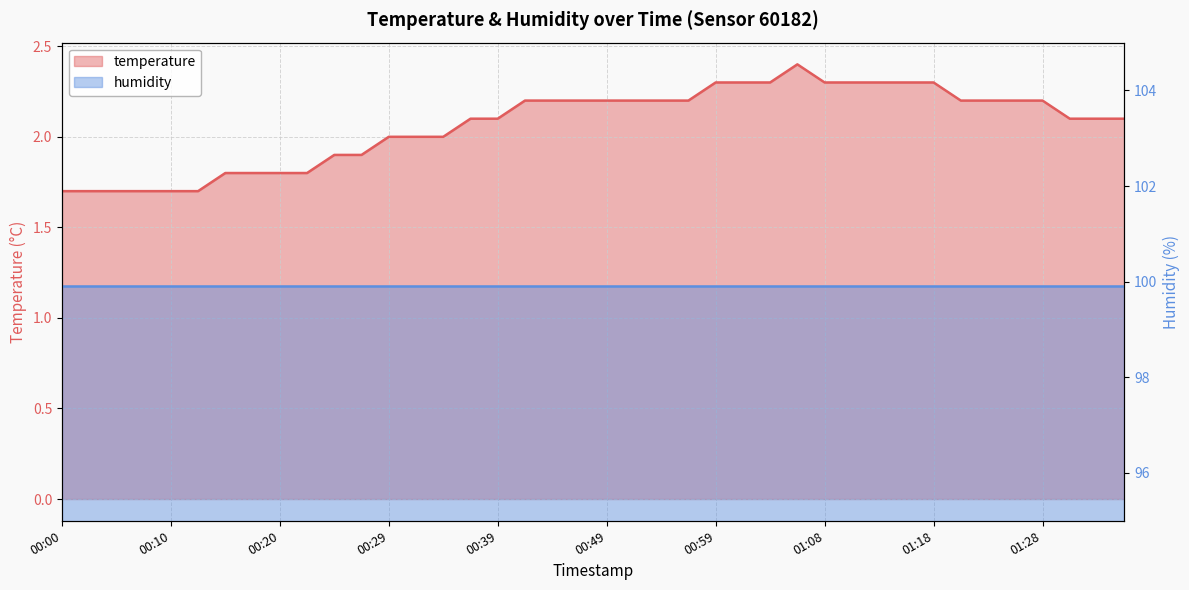

True or false: the data has more than 0 interior local peaks.

True